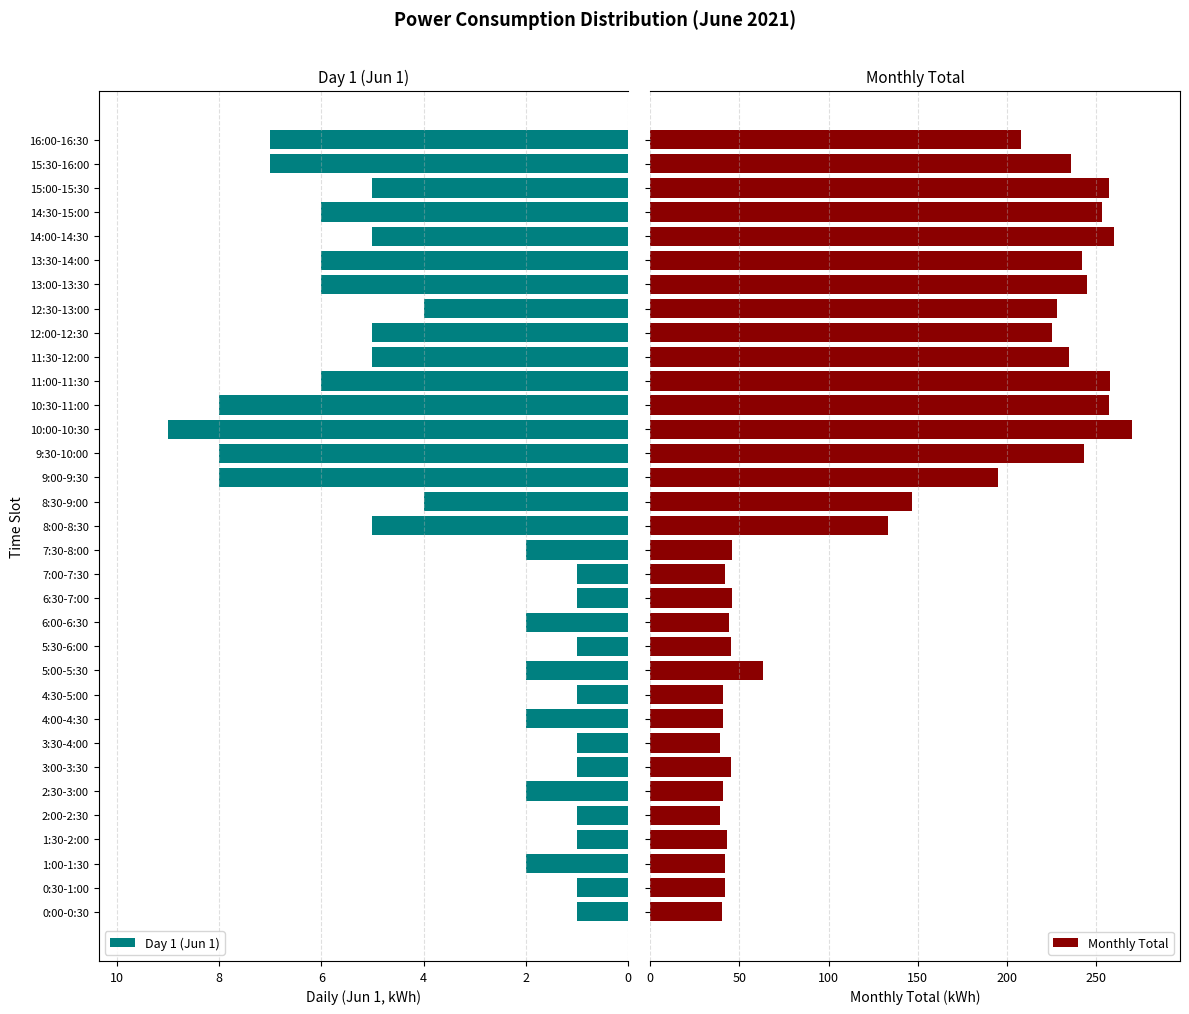

The Day 1 (Jun 1) series shows 1 at 7:00-7:30. True or false?

True